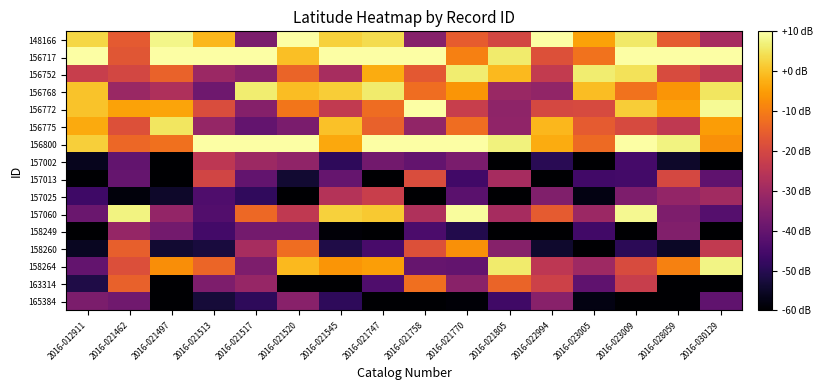

At 2016-022994, list the series in order from smallest to largest.

158249, 157013, 158260, 157002, 157025, 165384, 156768, 158264, 156752, 163314, 156772, 156717, 157060, 156800, 156775, 148166